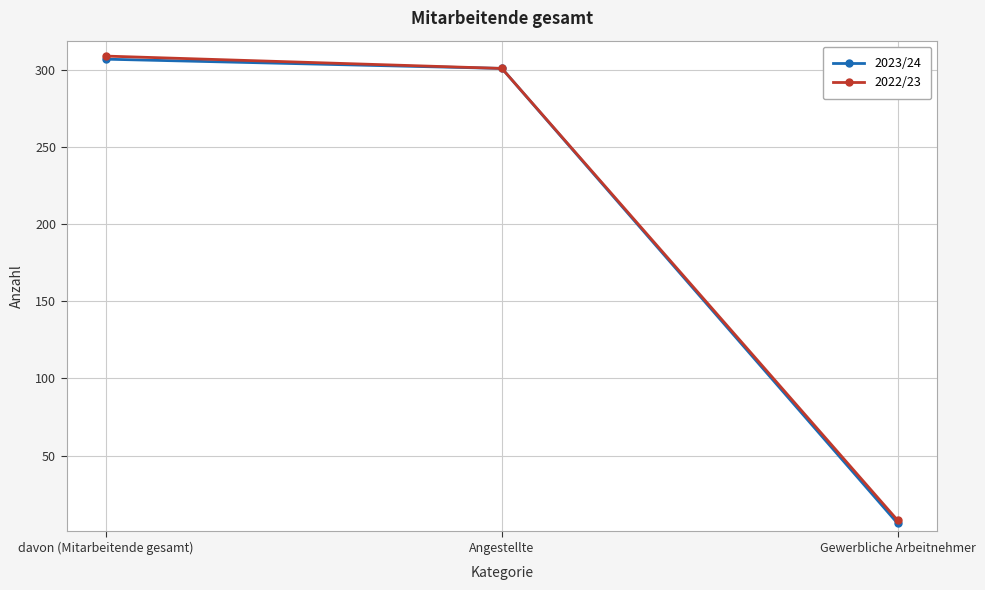

What are all the series names shown in the legend?

2023/24, 2022/23